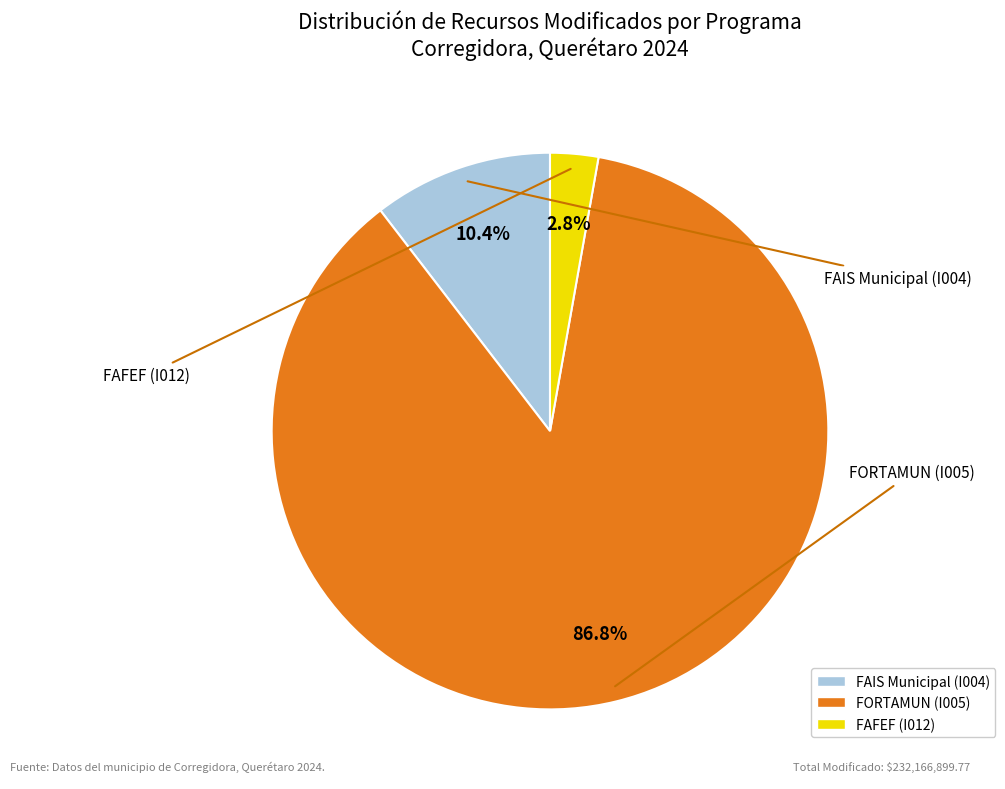

Count the number of slices in the pie.

3